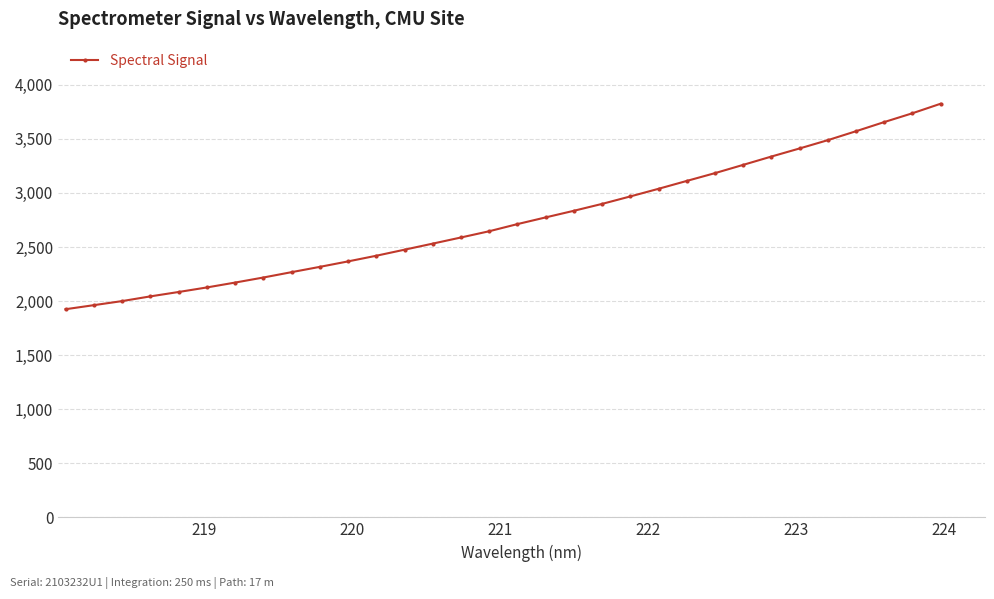

What is the value of the 11th point from the left?

2366.9